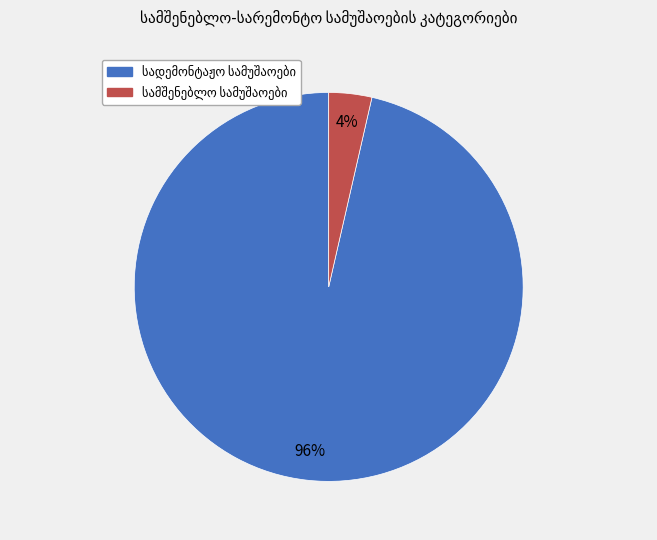

How many segments does this pie chart have?

2